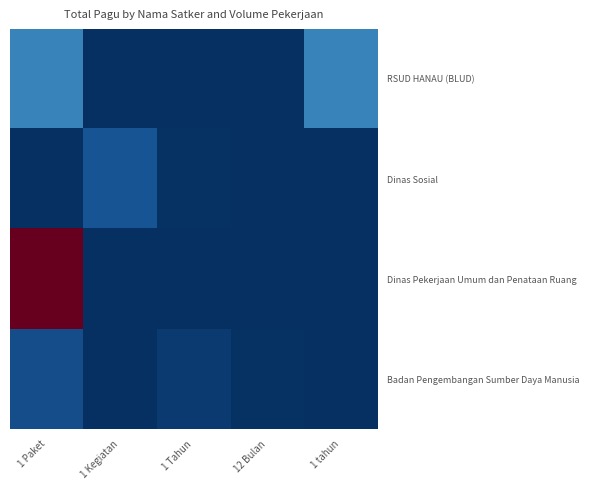

At how many categories does at least one series exceed 2635287818?

1